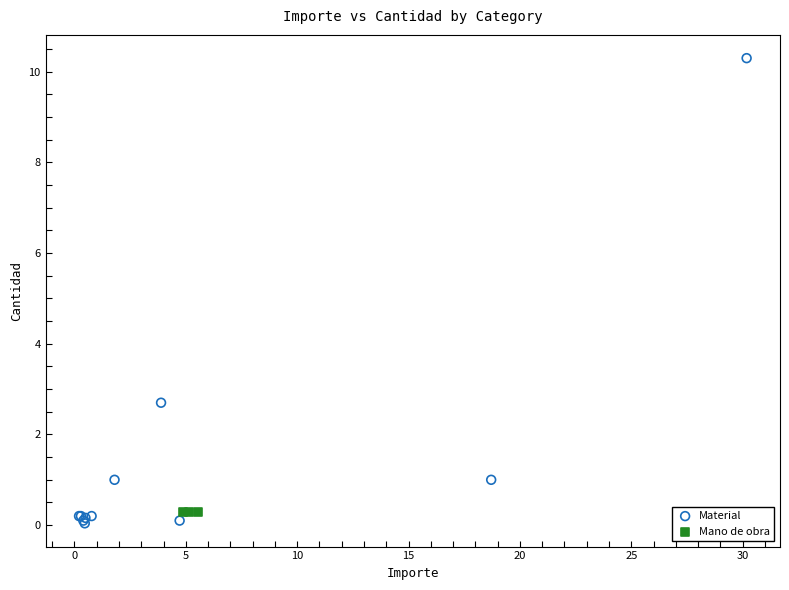

Which series reaches the maximum Y coordinate?

Material